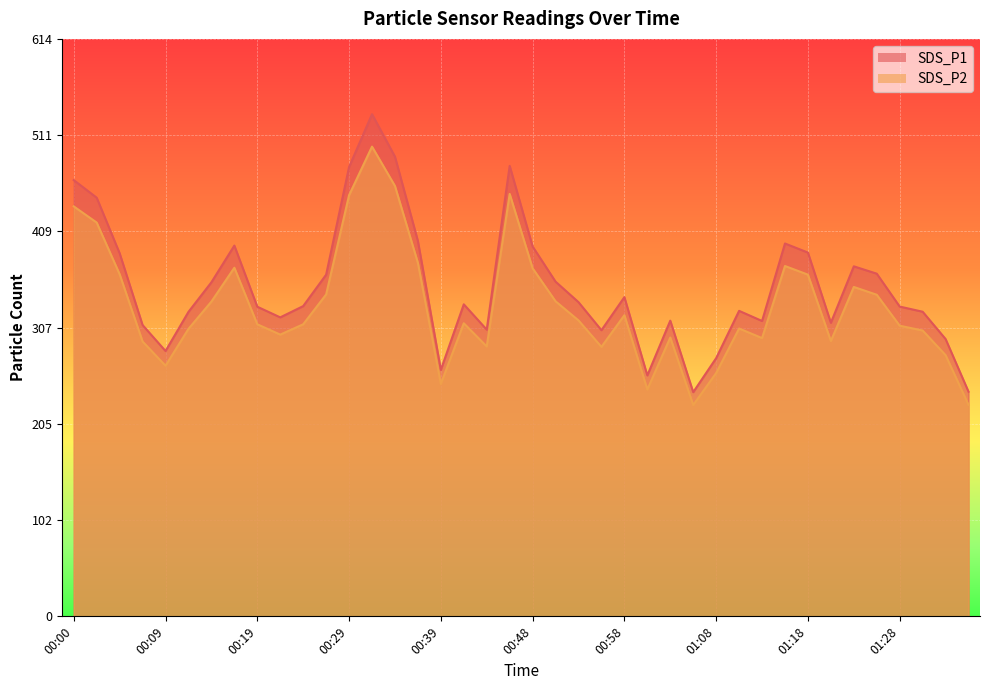

Between 00:24 and 01:28, which series saw the biggest shift?

SDS_P2